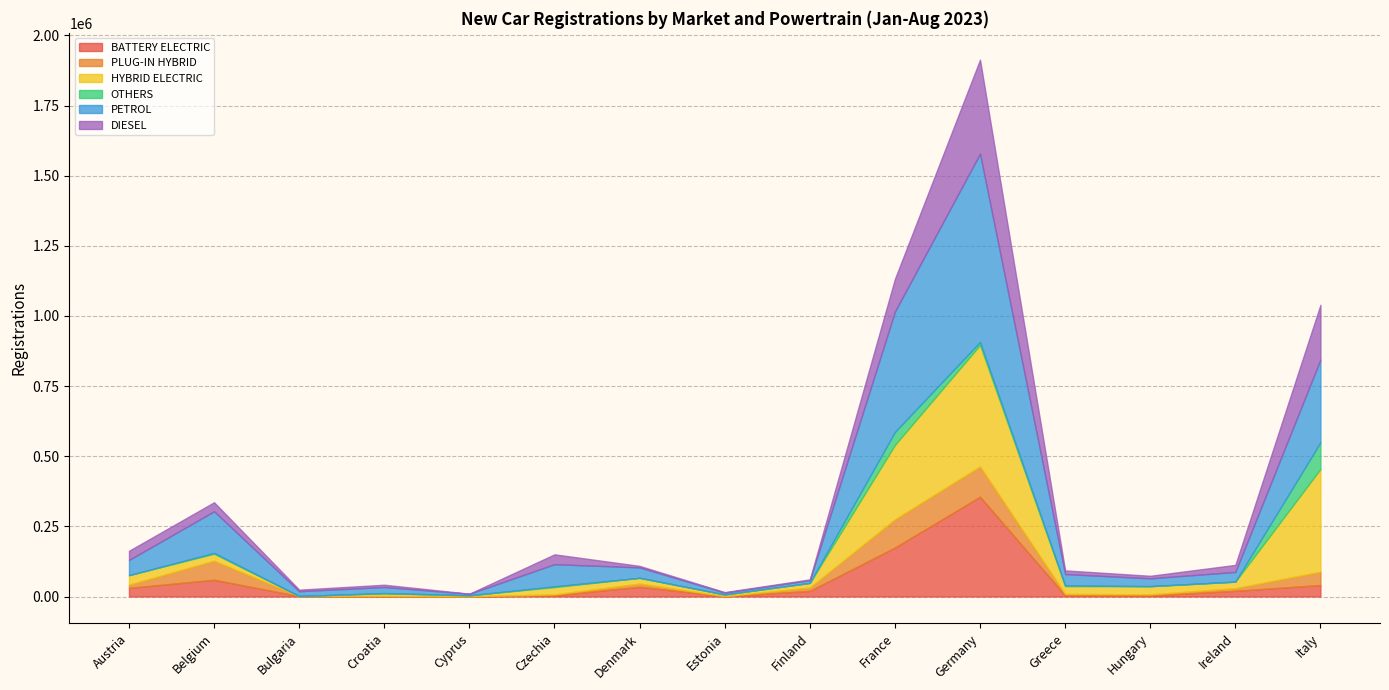

Rank the categories by PLUG-IN HYBRID value from highest to lowest.

Germany, France, Belgium, Italy, Finland, Denmark, Austria, Ireland, Greece, Hungary, Czechia, Croatia, Estonia, Cyprus, Bulgaria